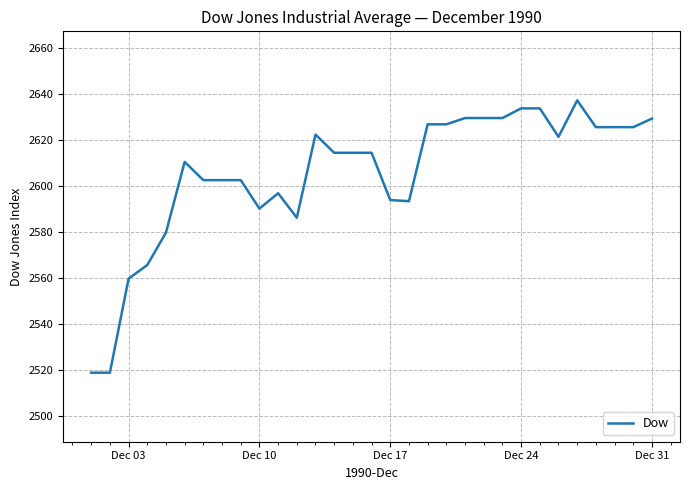

What is the difference between the maximum and minimum values?

118.3